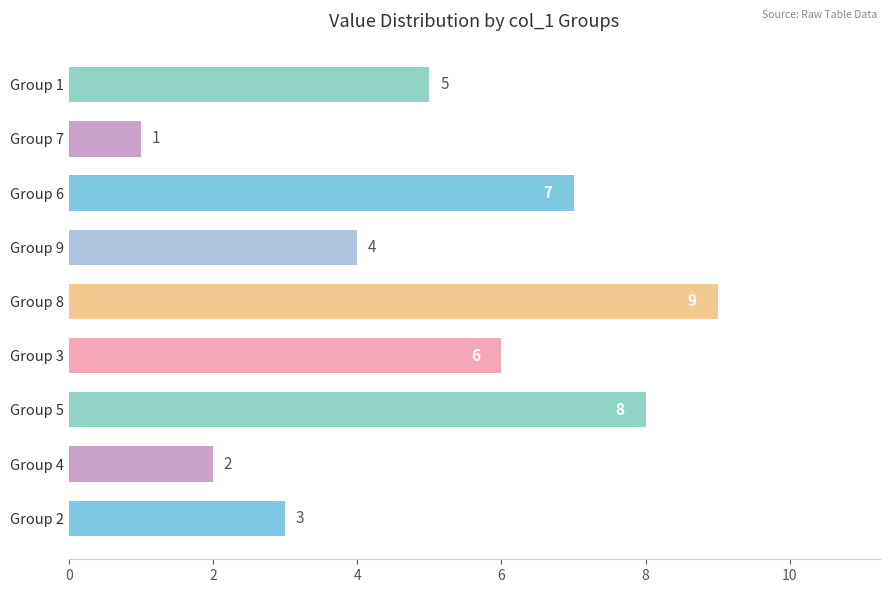

What is the difference between the second highest and minimum values?

7